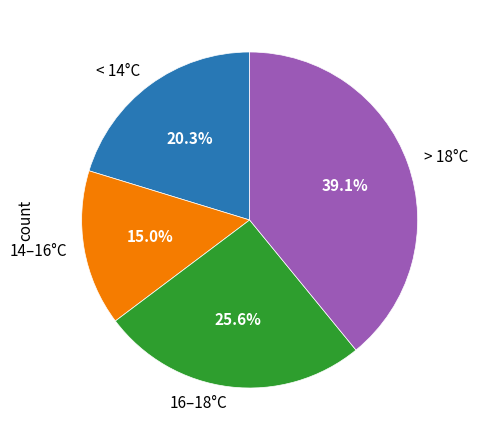

How many segments does this pie chart have?

4